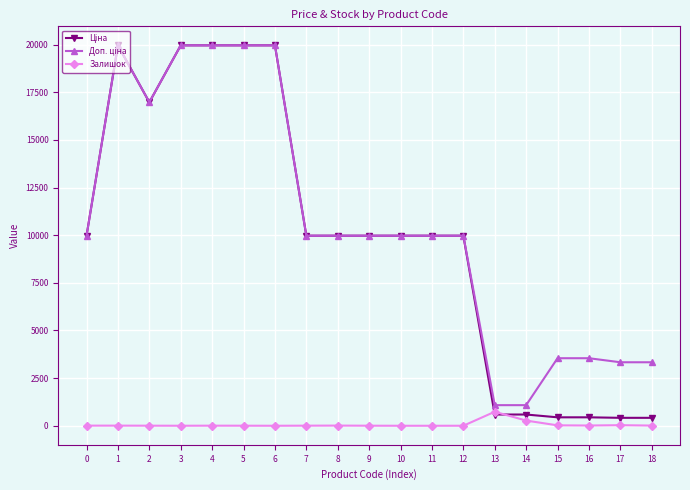

What is the greatest value displayed?

19964.2